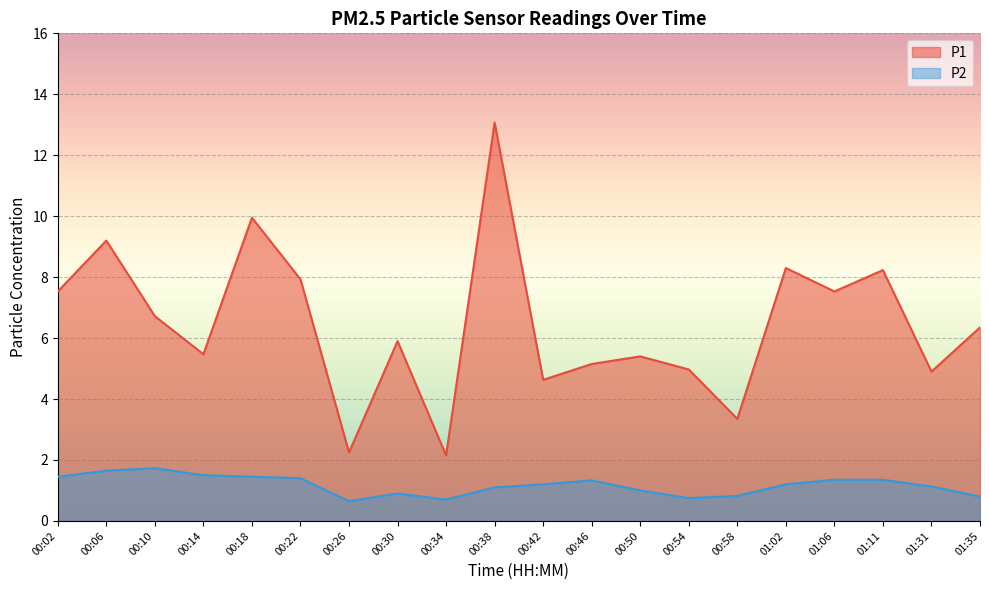

What is the sum of all P1 values?

129.0